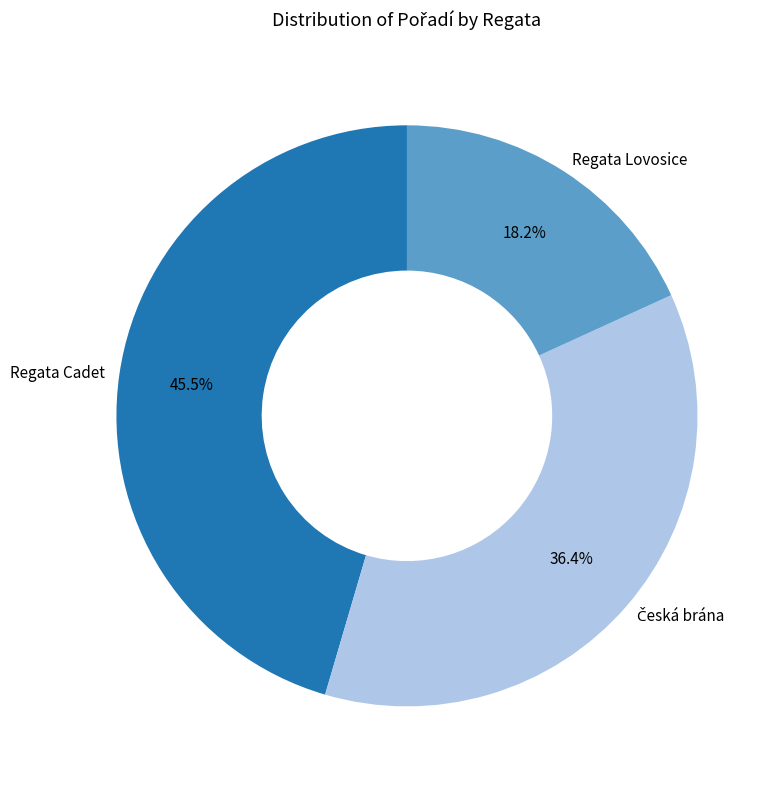

Is there a majority slice in this chart?

No